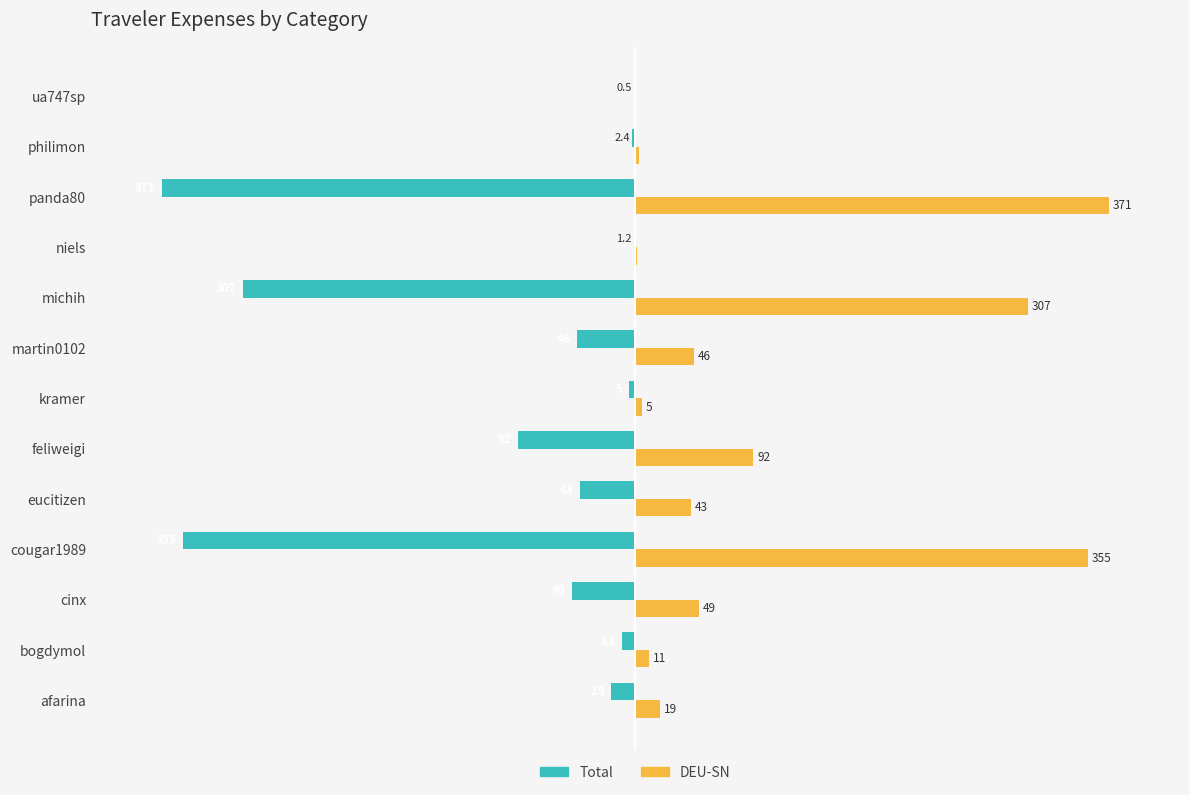

At which label is DEU-SN closest to 185?

feliweigi